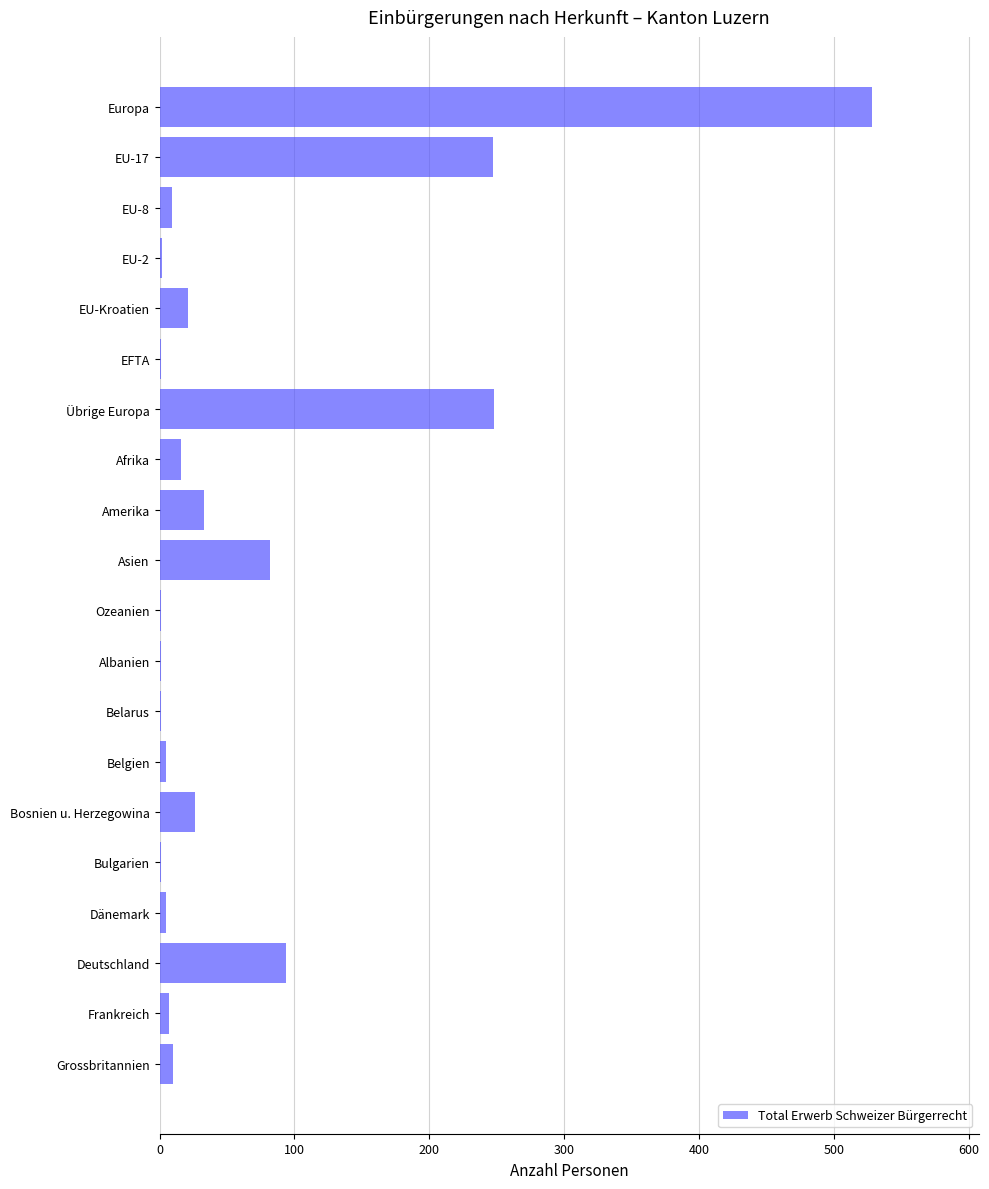

What is the sum of all values?

1338